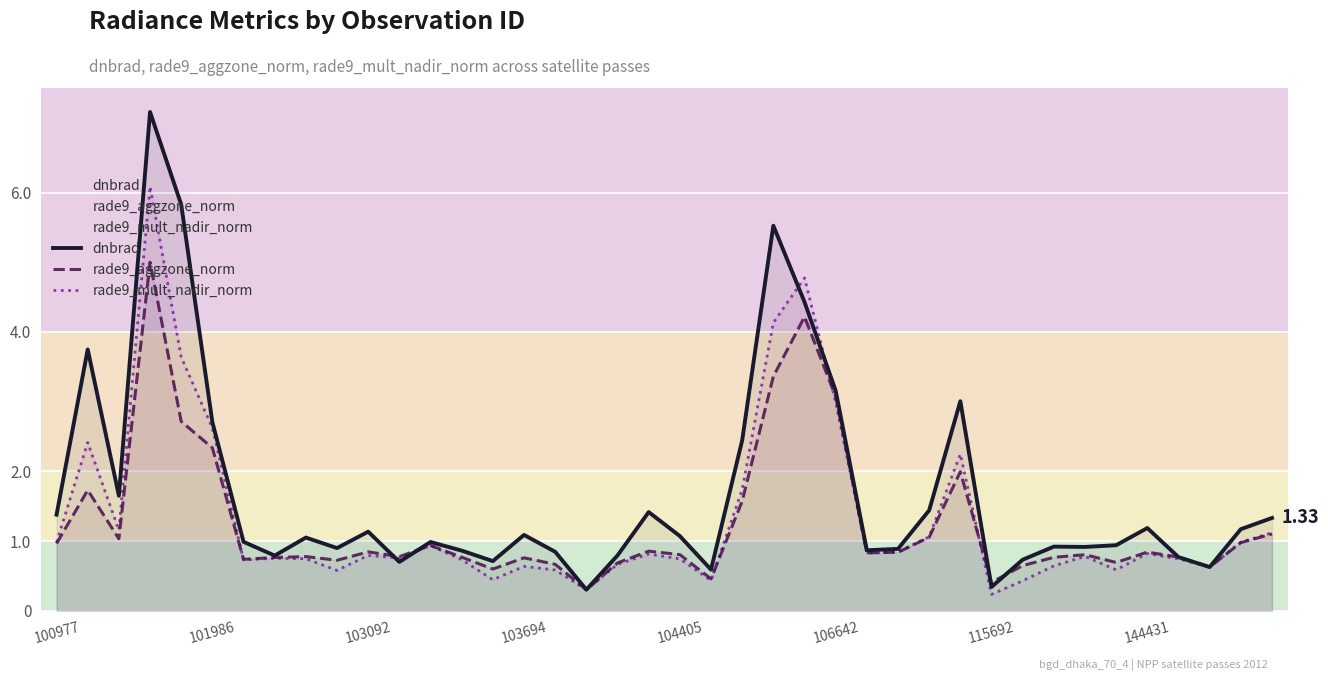

Which series has the widest spread of values?

dnbrad